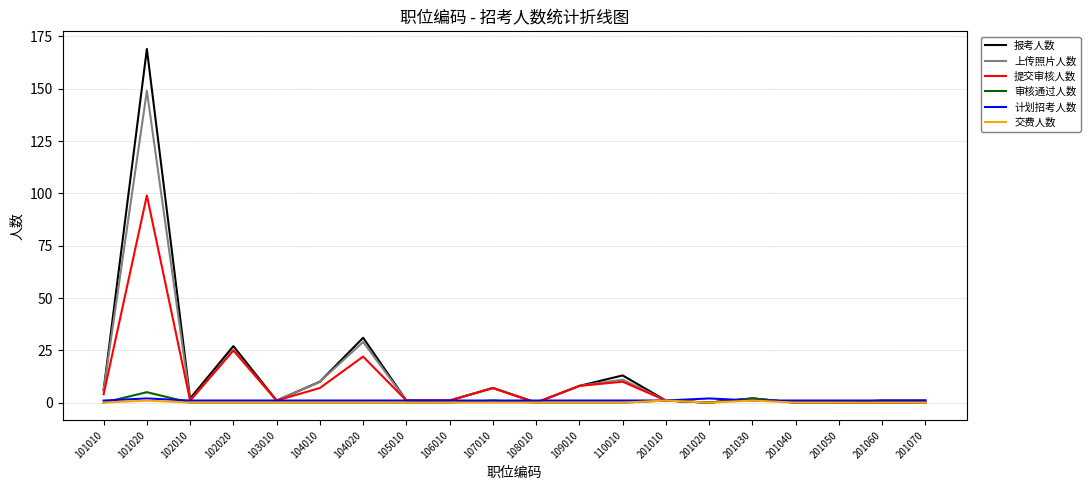

At which label is 报考人数 closest to 84?

104020